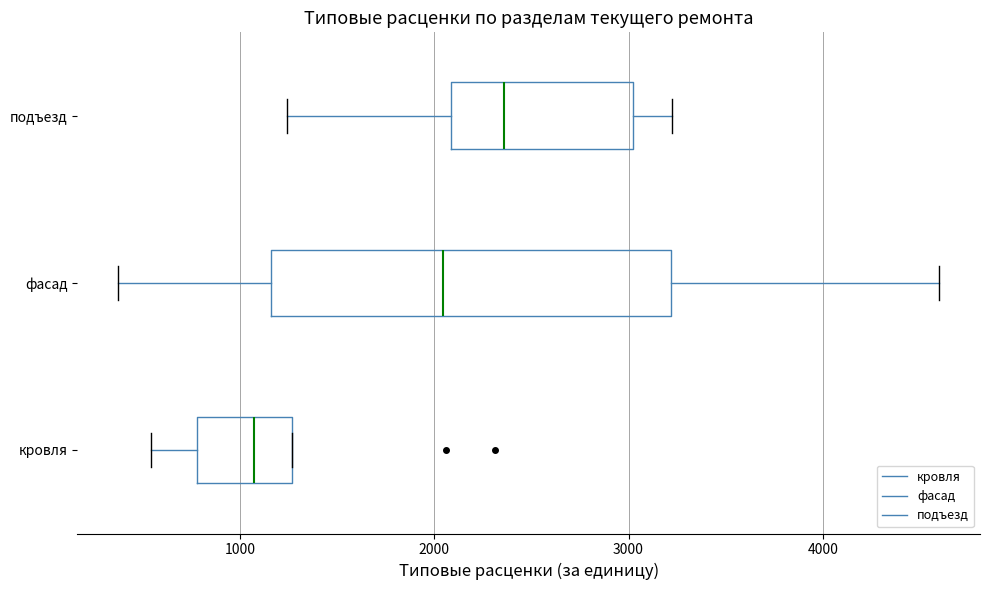

Where is the left edge of the box for подъезд on the x-axis? The values are not printed on the chart, so give them approximately, as read against the axis.

2100